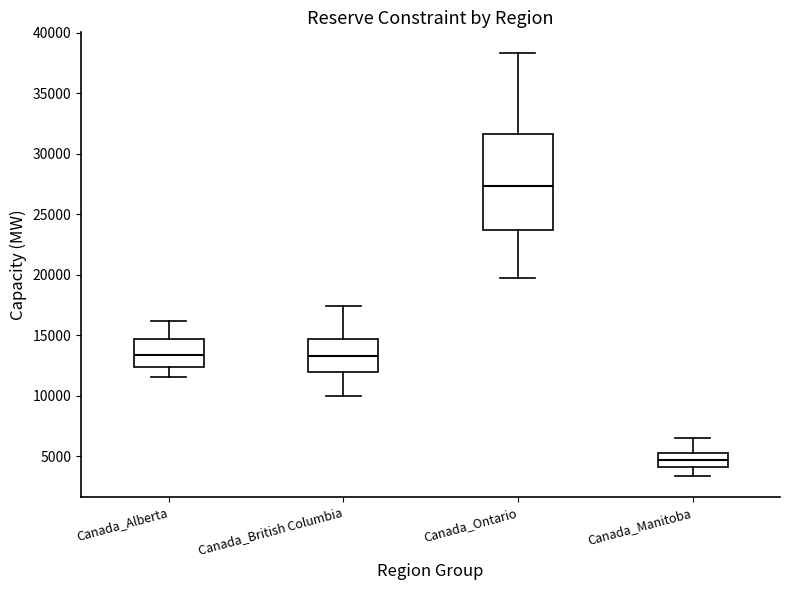

Where does the median line of the box for Canada_Manitoba sit on the y-axis? The values are not printed on the chart, so give them approximately, as read against the axis.

4500